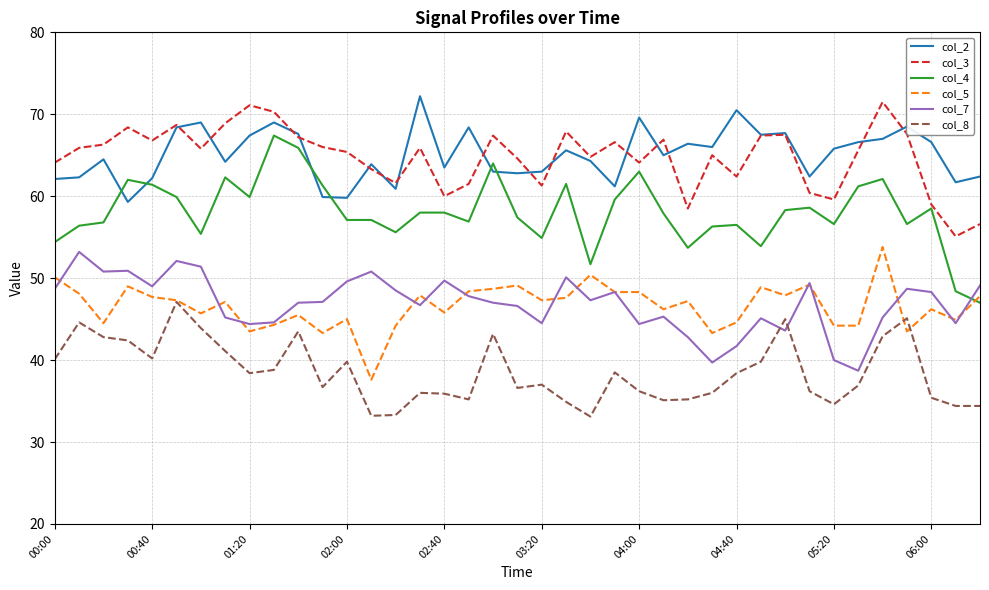

What are all the series names shown in the legend?

col_2, col_3, col_4, col_5, col_7, col_8